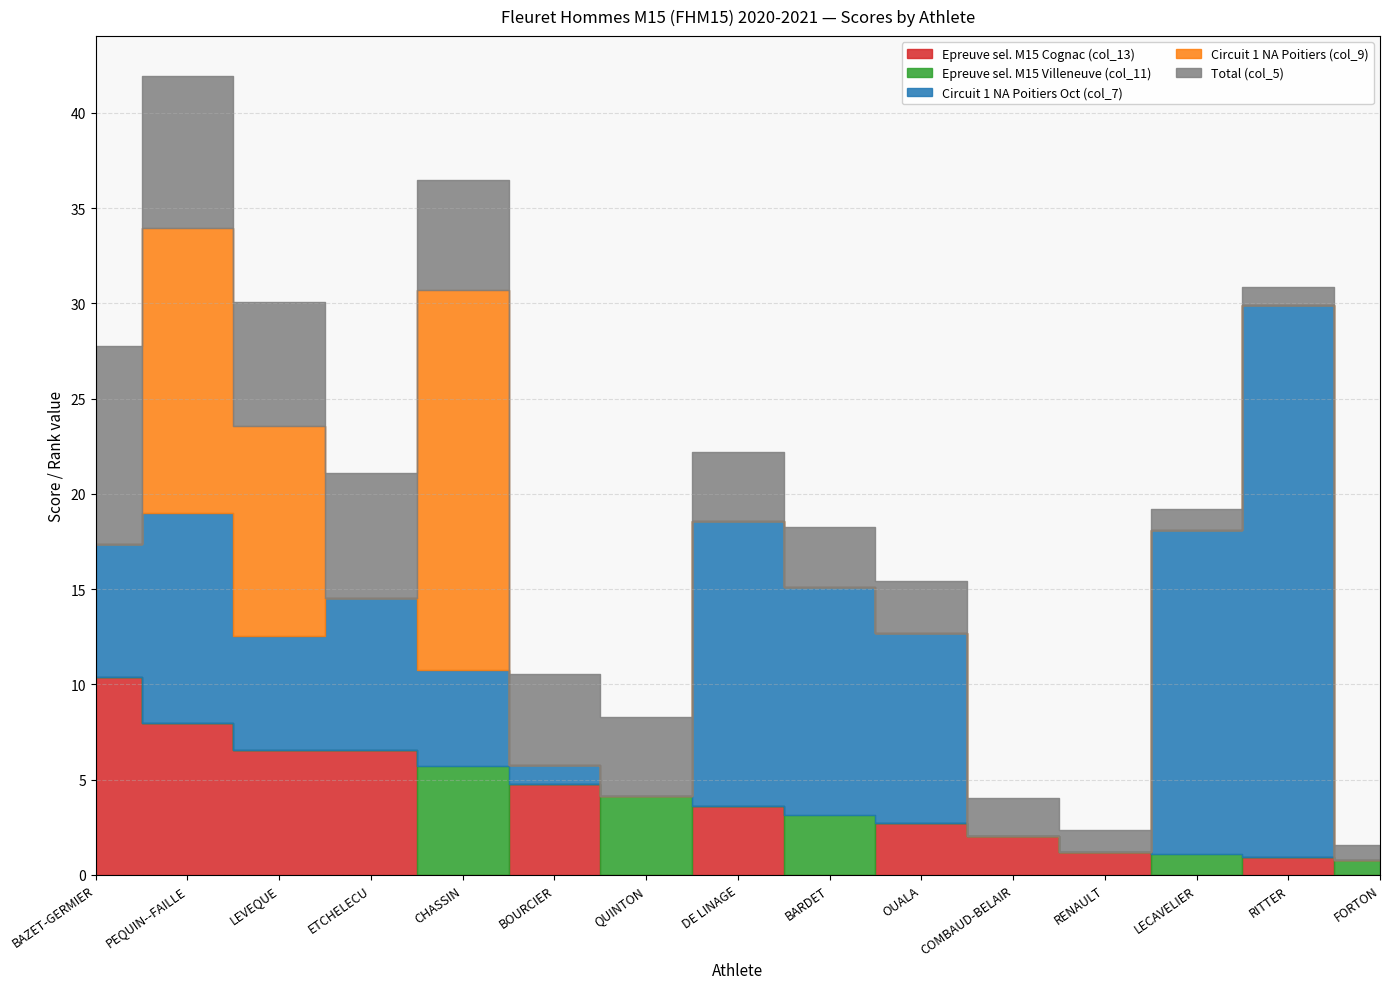

What are all the series names shown in the legend?

Epreuve sel. M15 Cognac (col_13), Epreuve sel. M15 Villeneuve (col_11), Circuit 1 NA Poitiers Oct (col_7), Circuit 1 NA Poitiers (col_9), Total (col_5)